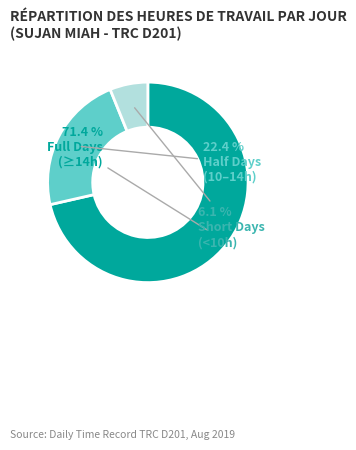

Is there a majority slice in this chart?

Yes